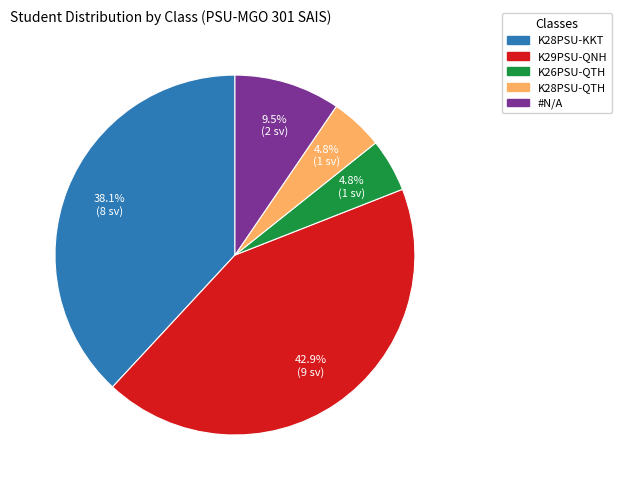

To the nearest percent, what is the difference between the K29PSU-QNH and K28PSU-KKT slice percentages?

5%